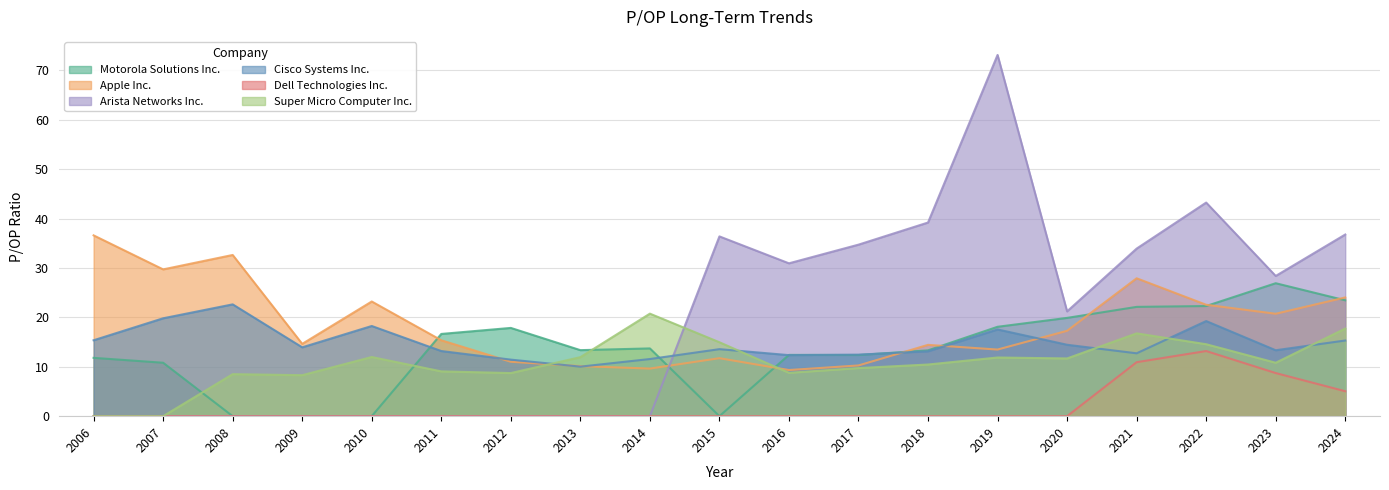

How many lines are shown in the chart?

6